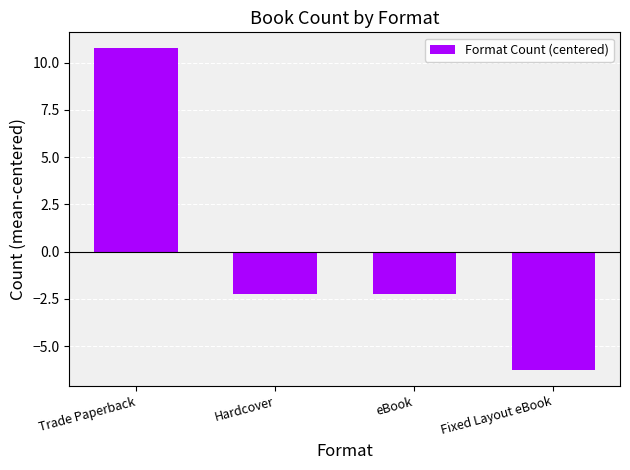

How many bars are there in total?

4